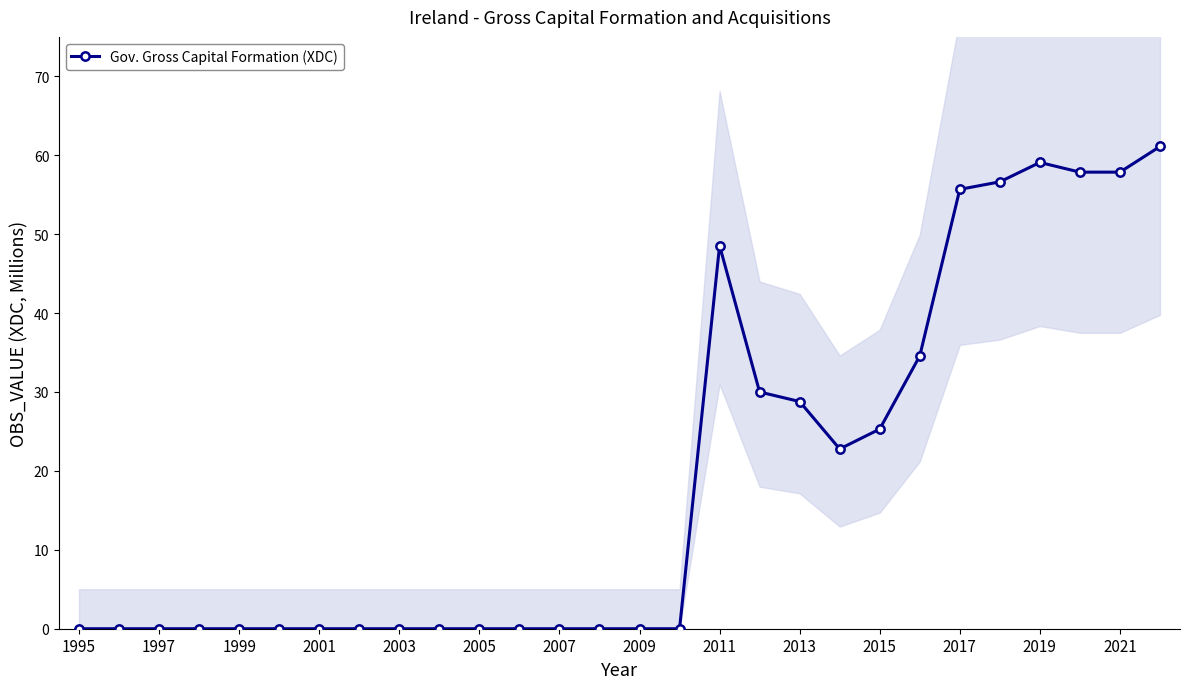

Which category has the lowest value across all series?

1995